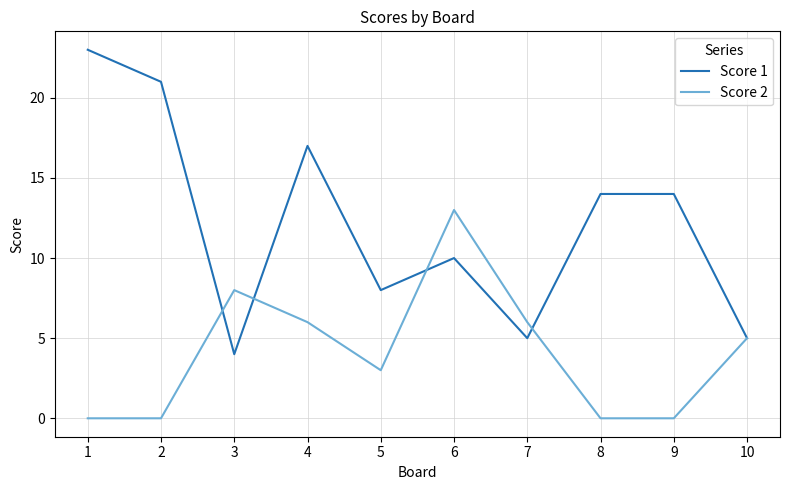

At which label does Score 1 first exceed 14?

1